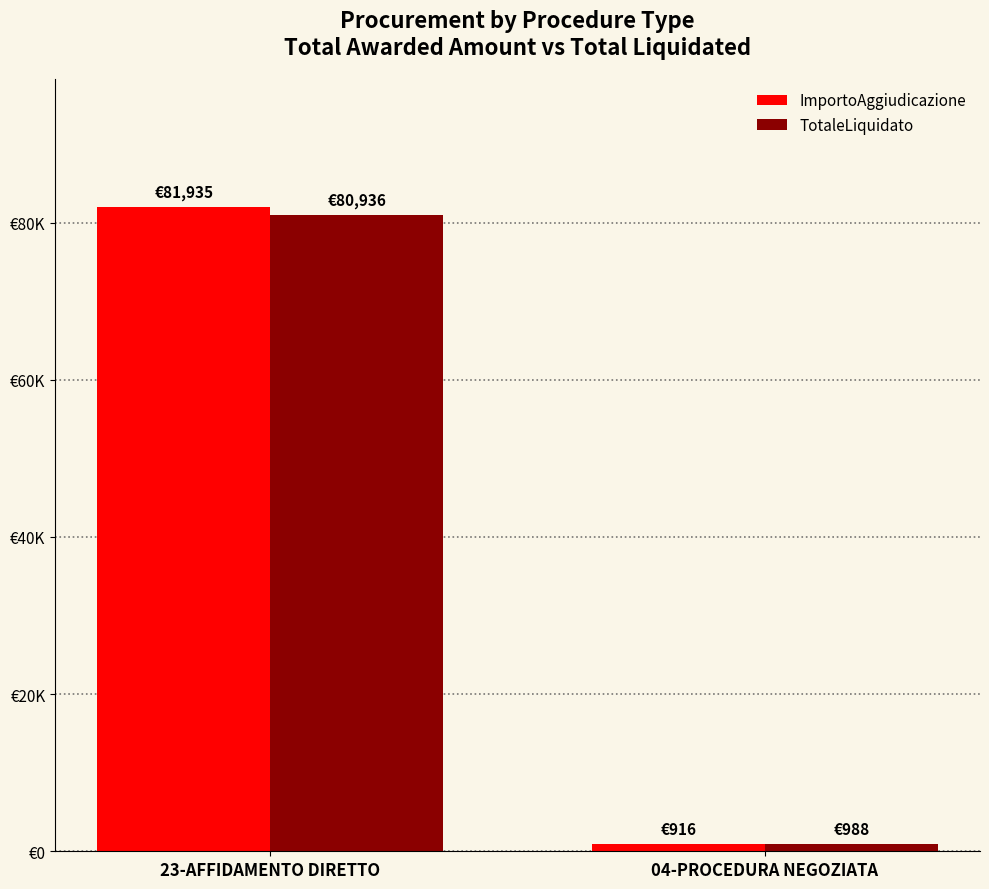

Rank the series by their average value, from highest to lowest.

ImportoAggiudicazione, TotaleLiquidato